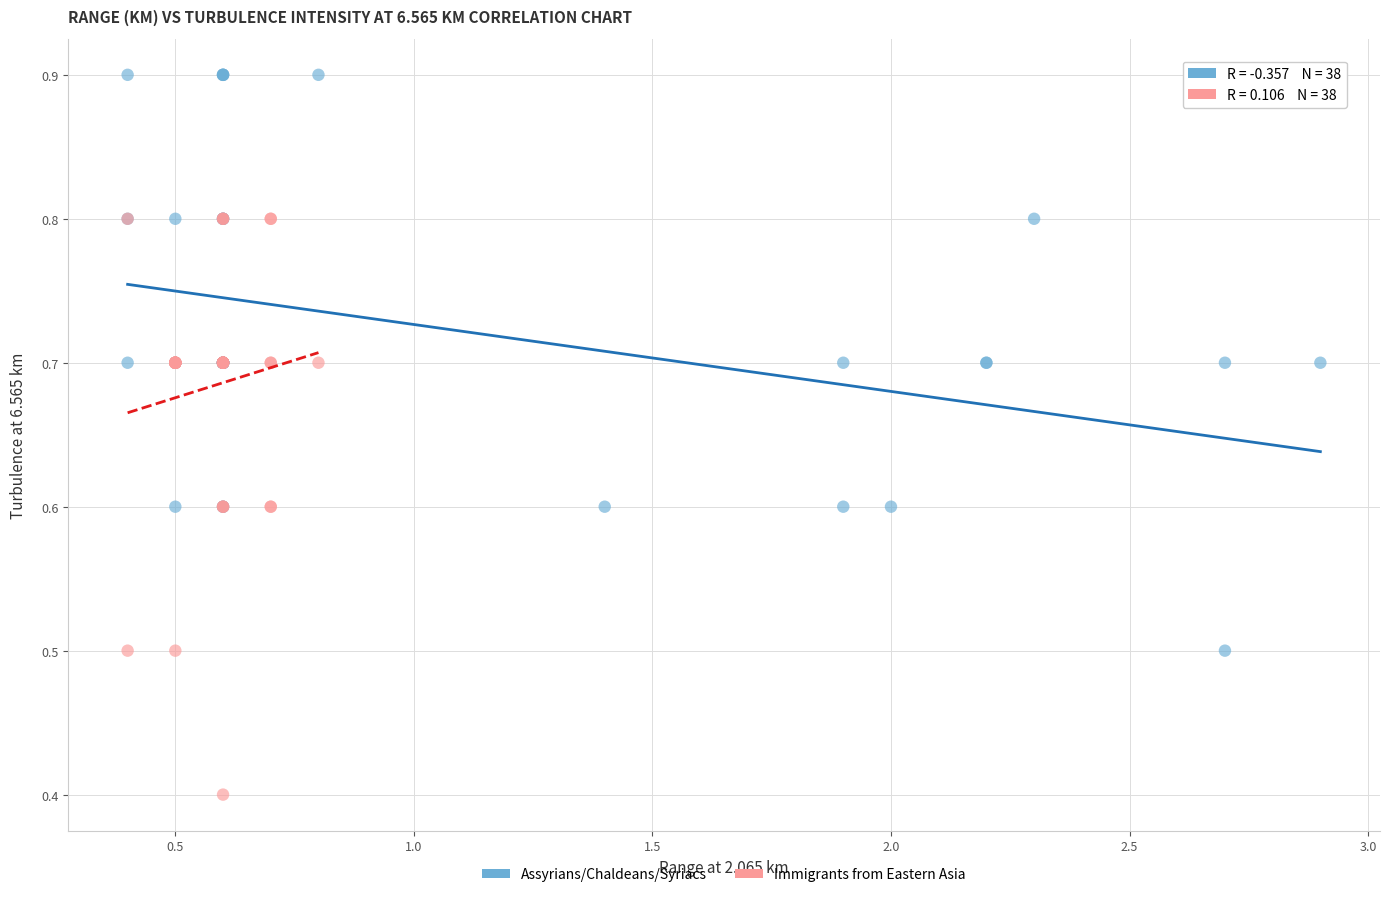

Which series reaches the maximum Y coordinate?

Assyrians/Chaldeans/Syriacs